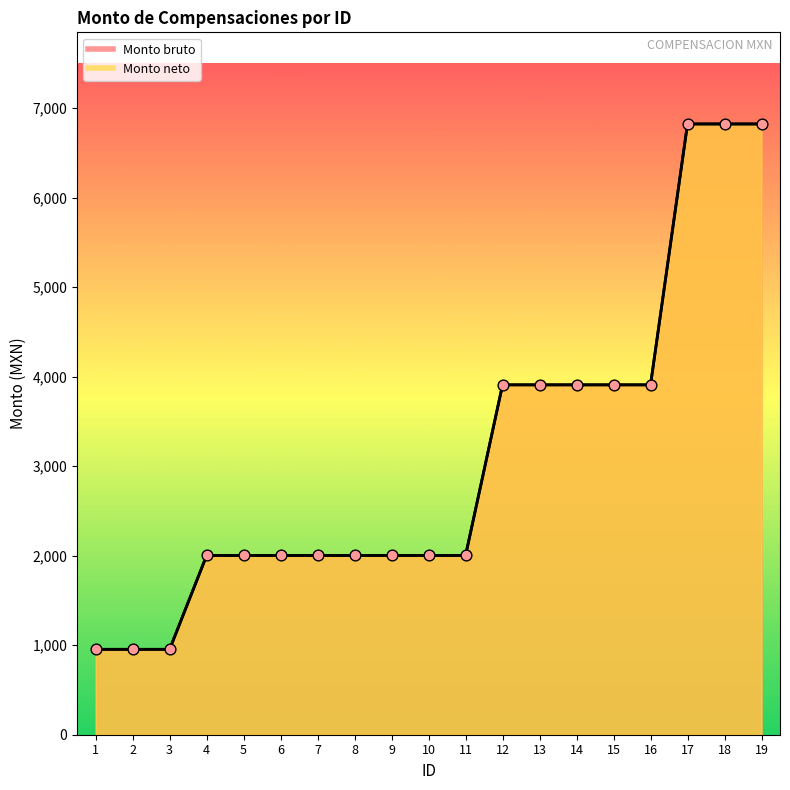

Which series has the largest total across all categories?

Monto bruto